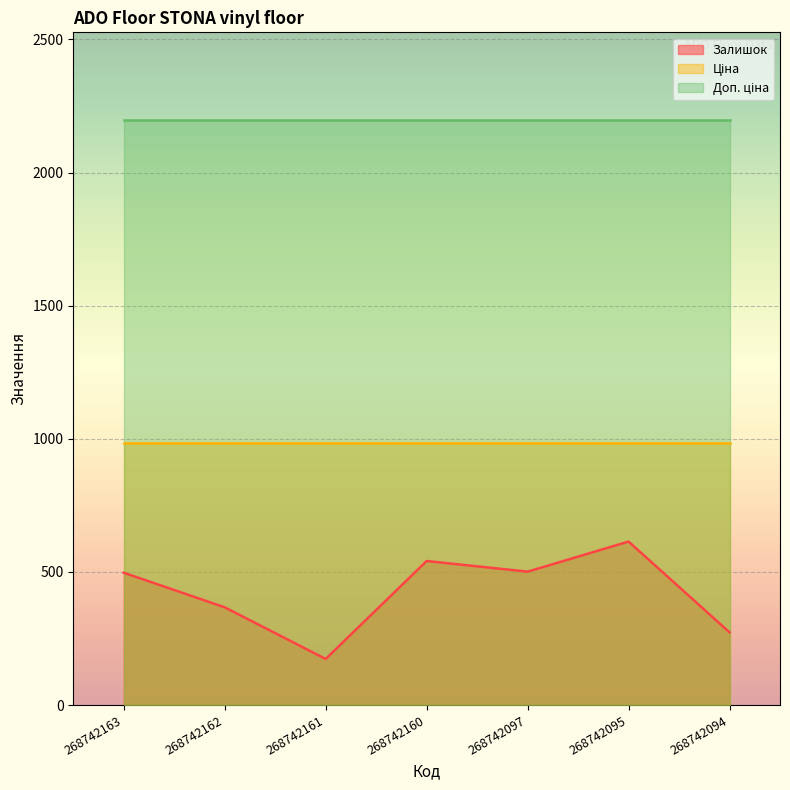

Between 268742094 and 268742163, which is larger?

268742163